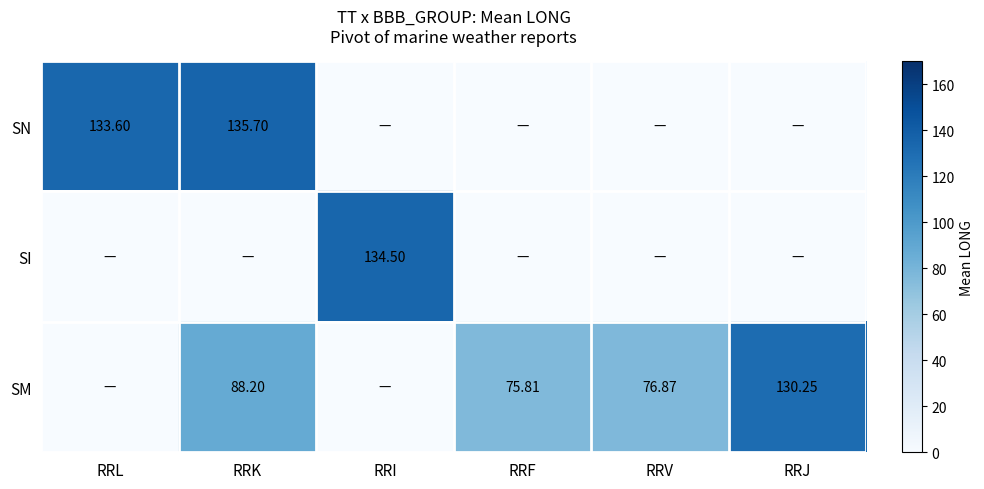

Is the value of SM at RRF greater than the value of SN at RRL?

No